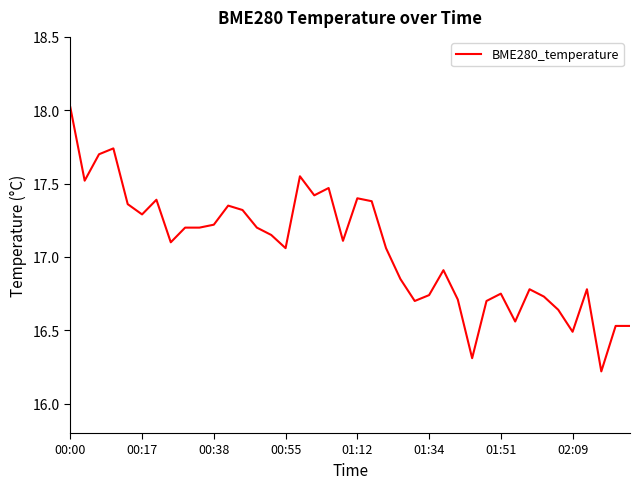

What is the smallest value displayed?

16.2